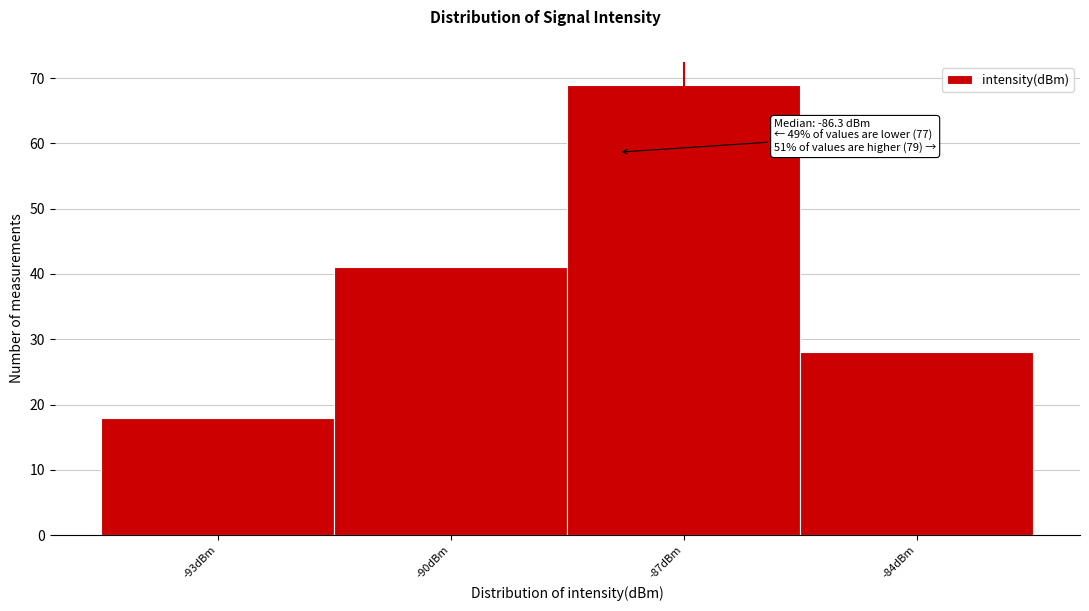

Reading left to right, list all the values displayed in this chart.

-93dBm=18	-90dBm=41	-87dBm=69	-84dBm=28